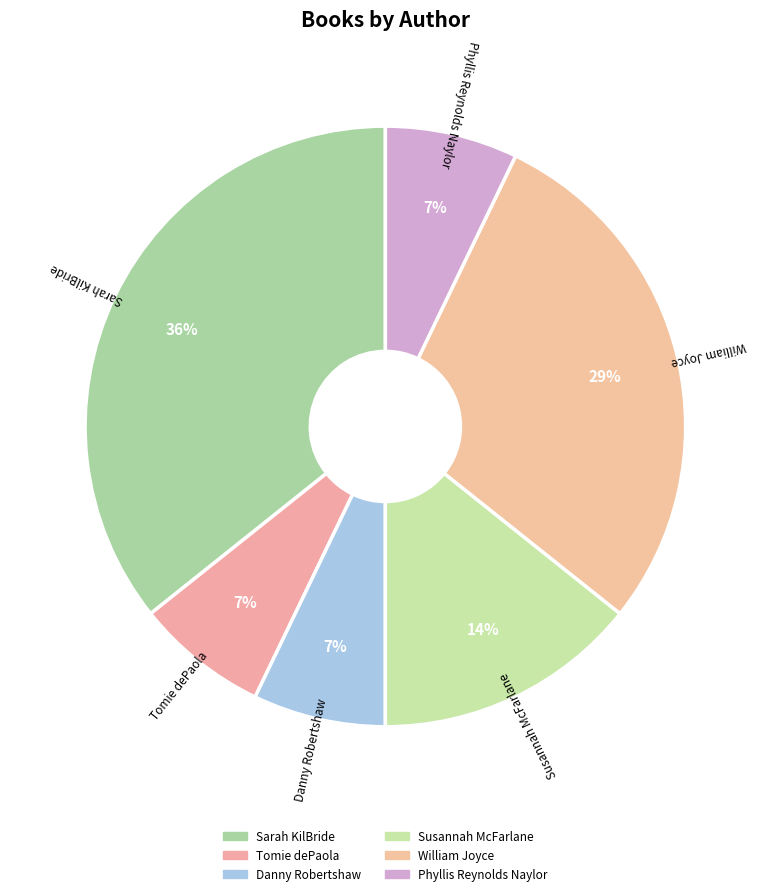

Is the sum of Sarah KilBride and William Joyce greater than half?

Yes